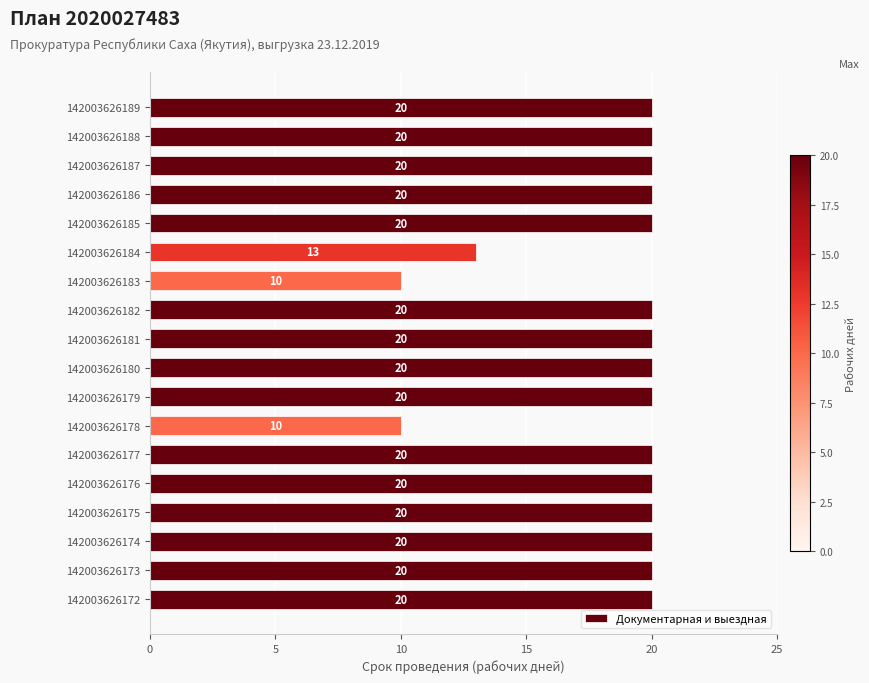

Where is the data nearest to the value 15?

142003626184